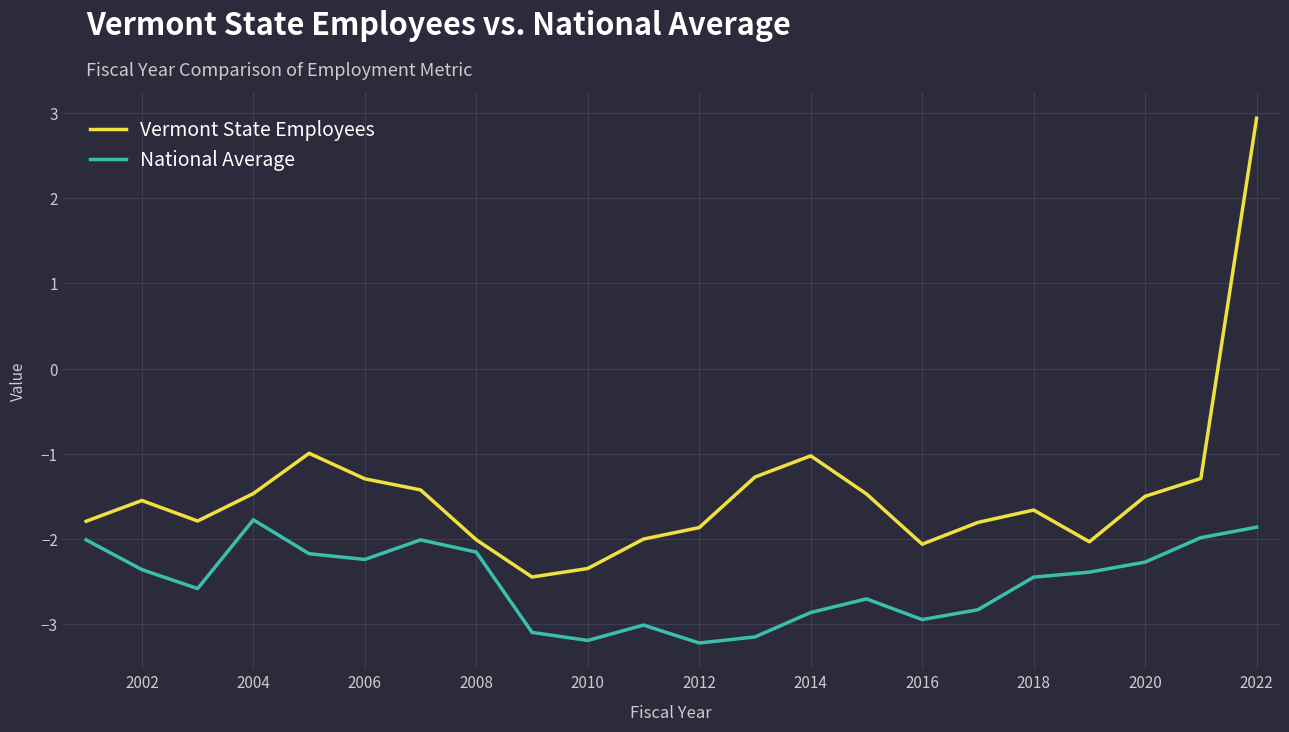

Which series has the largest total across all categories?

Vermont State Employees